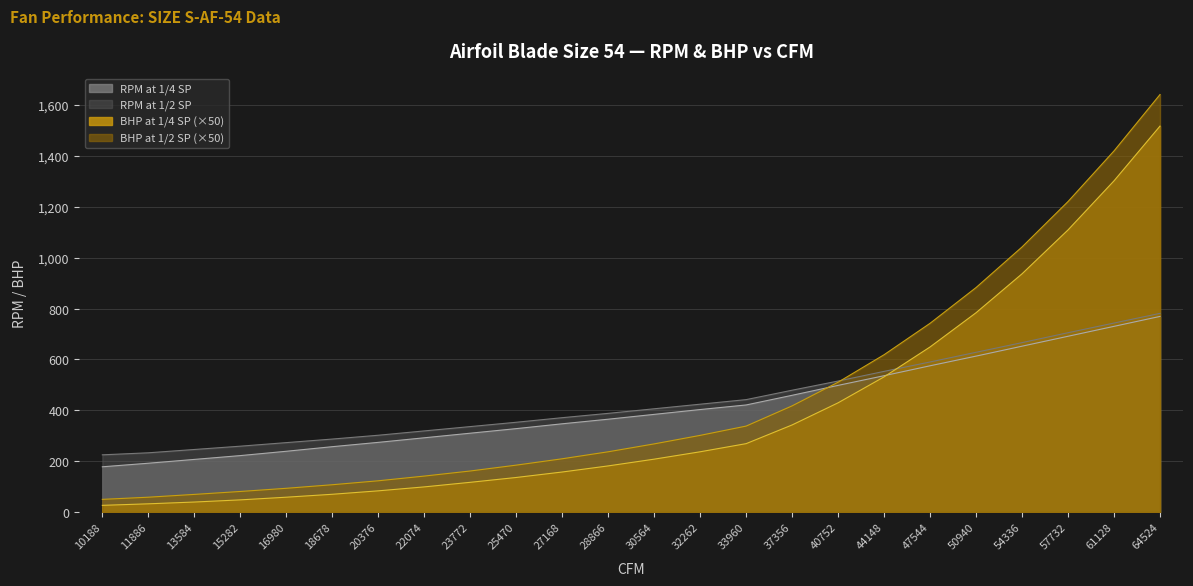

Rank the categories by RPM at 1/4 SP value from highest to lowest.

64524, 61128, 57732, 54336, 50940, 47544, 44148, 40752, 37356, 33960, 32262, 30564, 28866, 27168, 25470, 23772, 22074, 20376, 18678, 16980, 15282, 13584, 11886, 10188